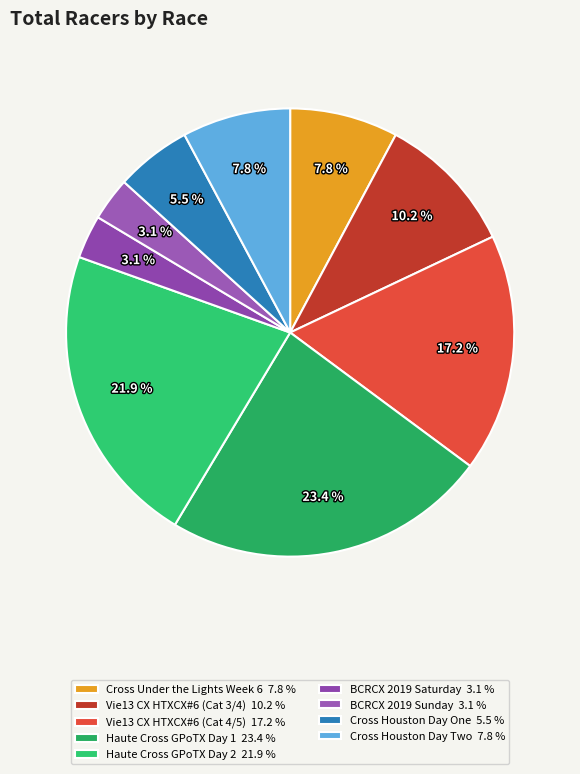

Count the number of slices in the pie.

9